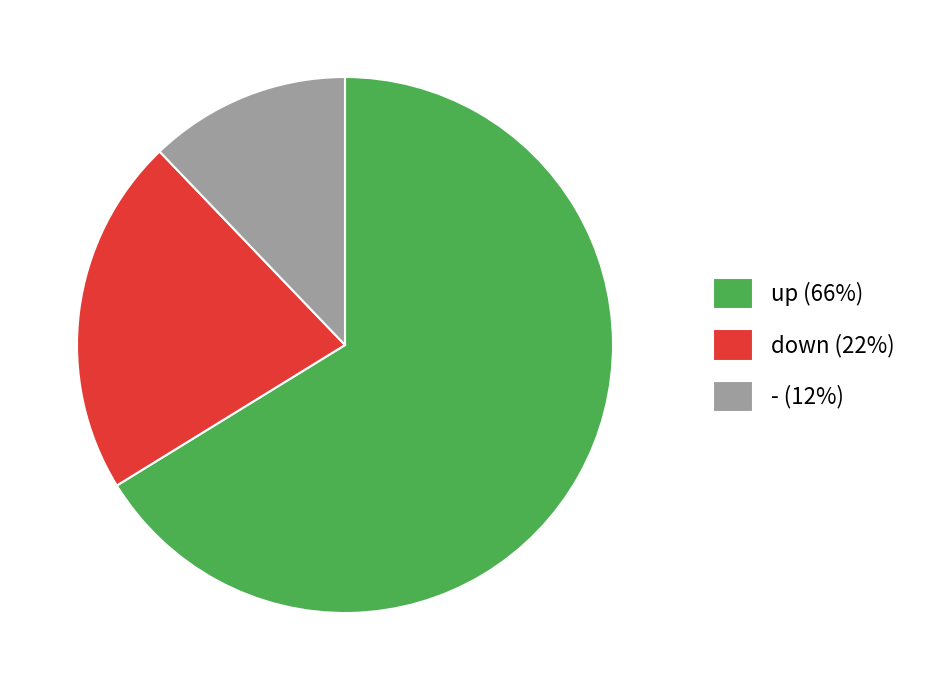

Is the sum of - (12%) and down (22%) greater than half?

No